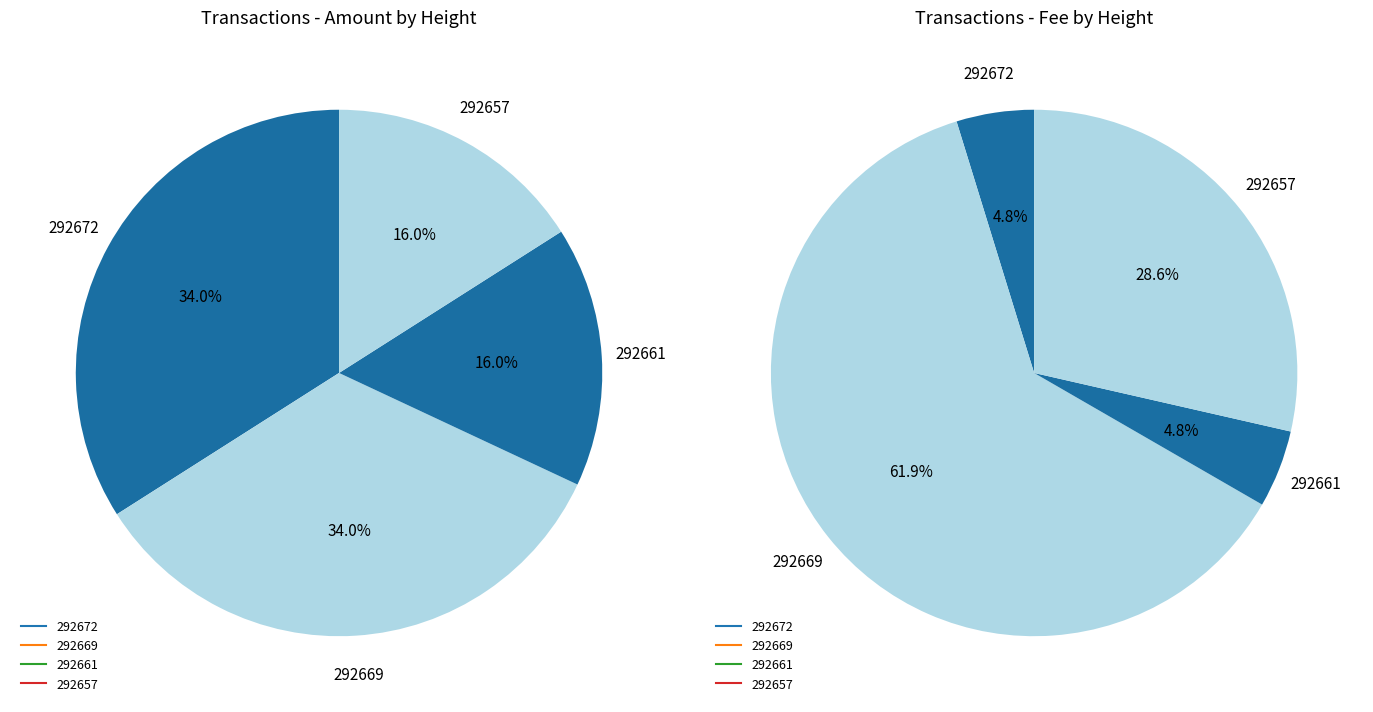

Between 292661 and 292672, which is larger?

292672